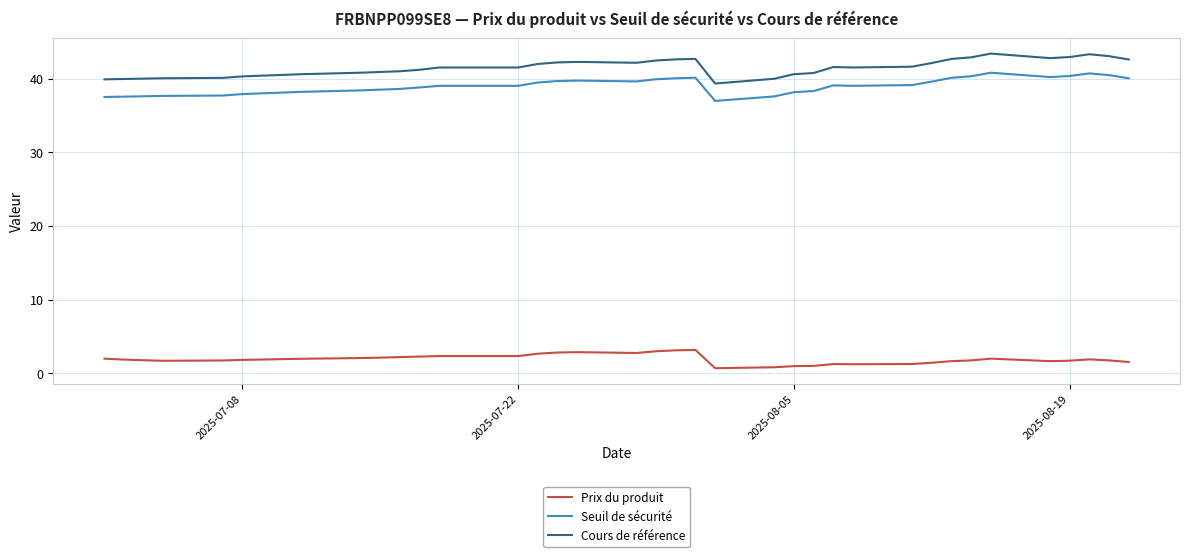

Does the chart display data point markers on the line(s)?

No